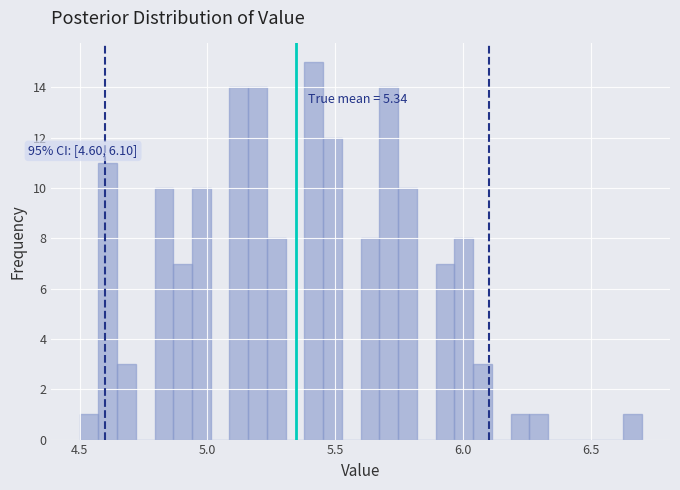

Around what value on the x-axis is the tallest bar? Give the approximate position of its centre, as read against the axis.

5.40